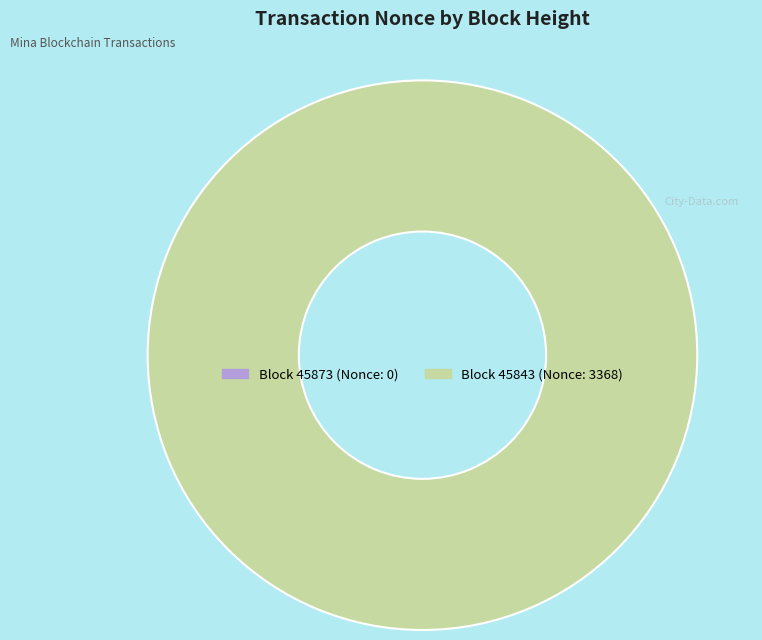

Between 45843 and 45873, which is larger?

45843